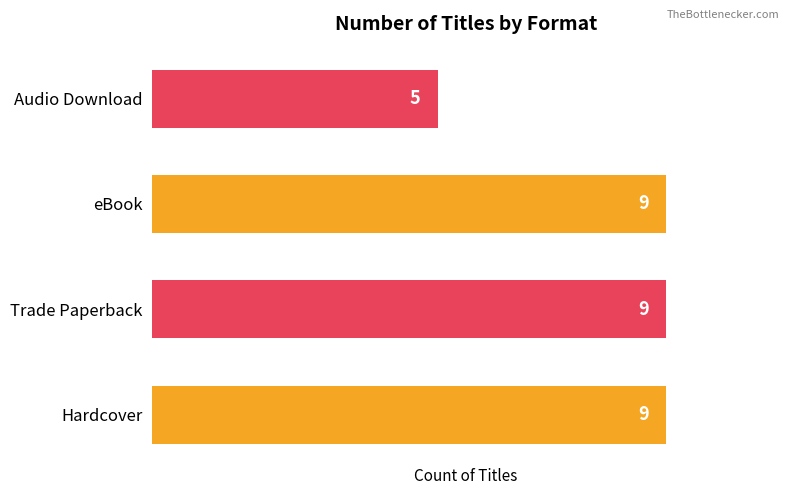

What is the change in value from Trade Paperback to Audio Download?

-4